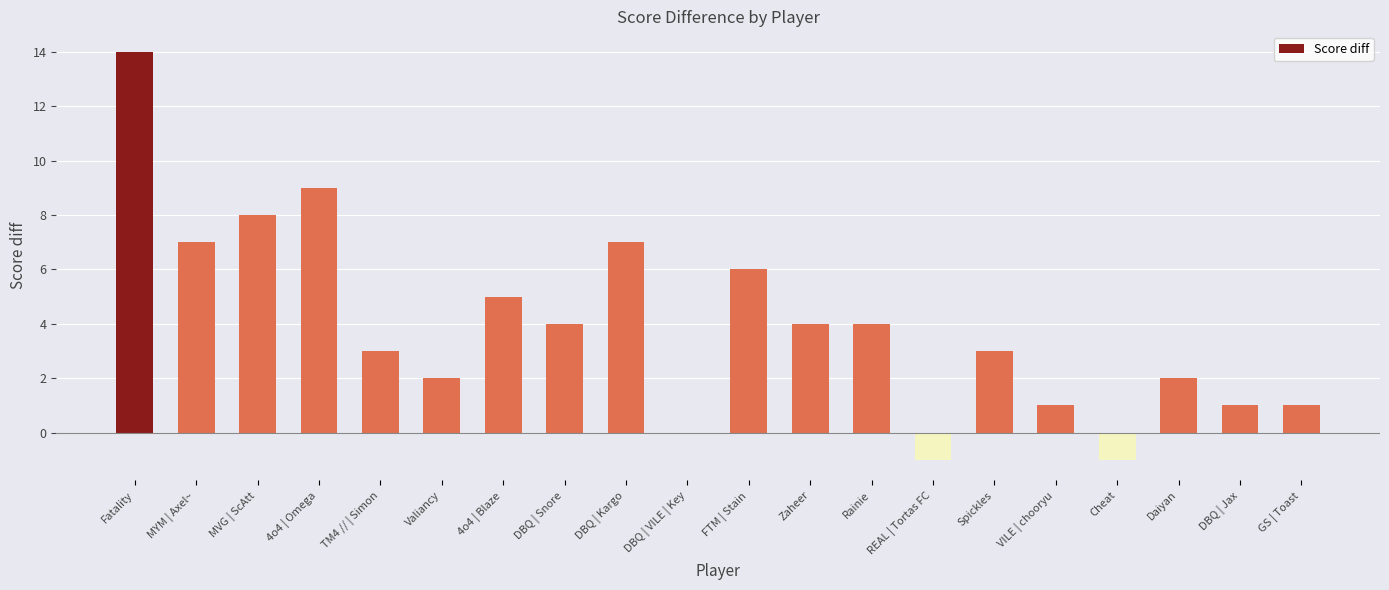

What is the sum of all values?

79